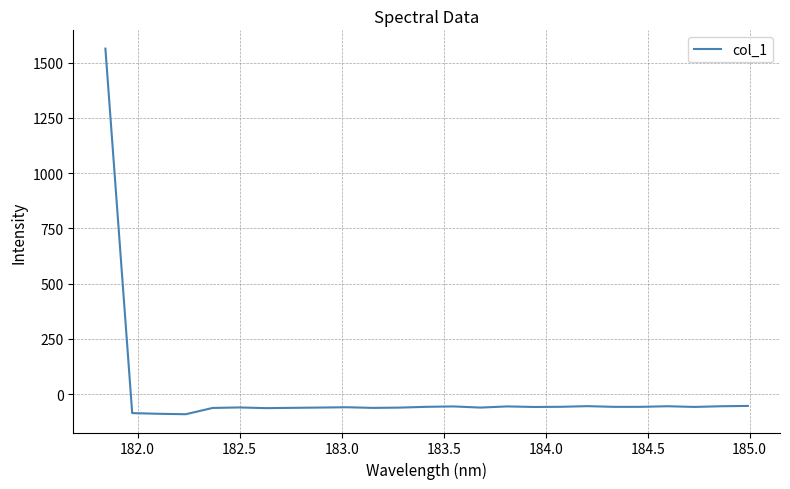

What is the difference between the maximum and minimum values?

1653.4